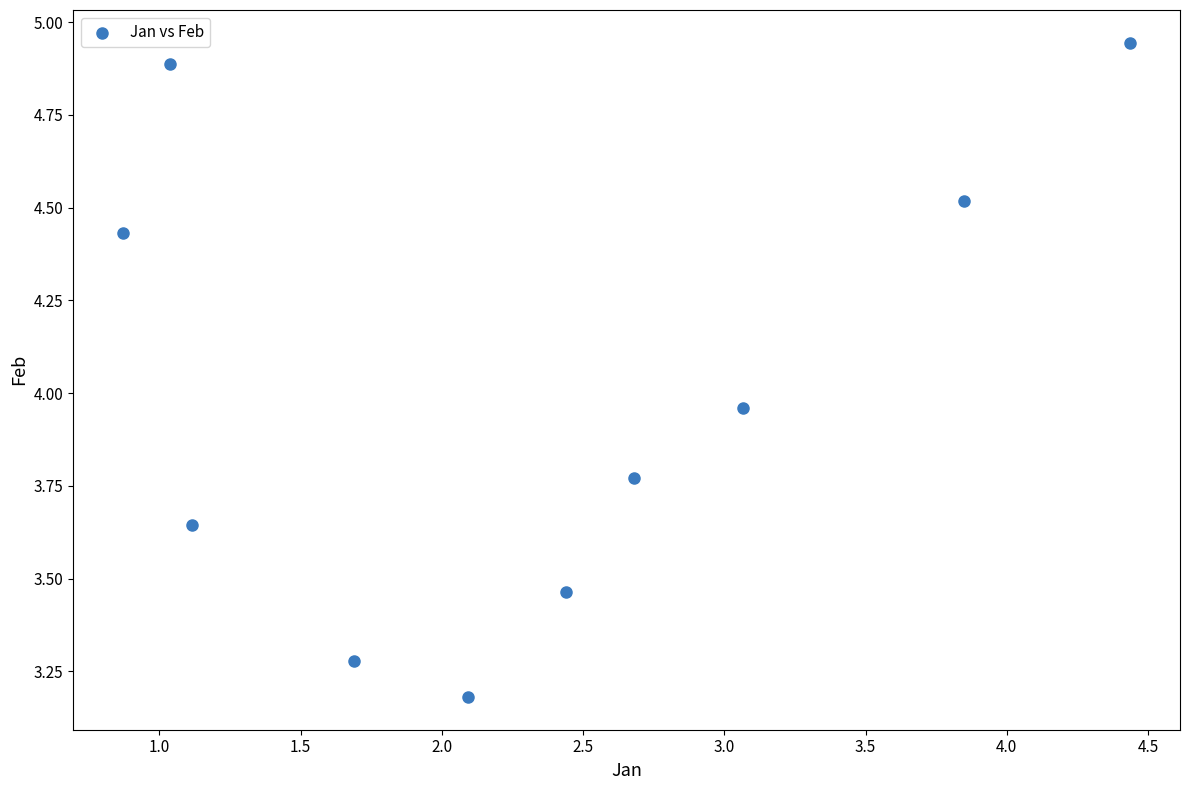

What is the range of Y values (max minus min)?

1.8